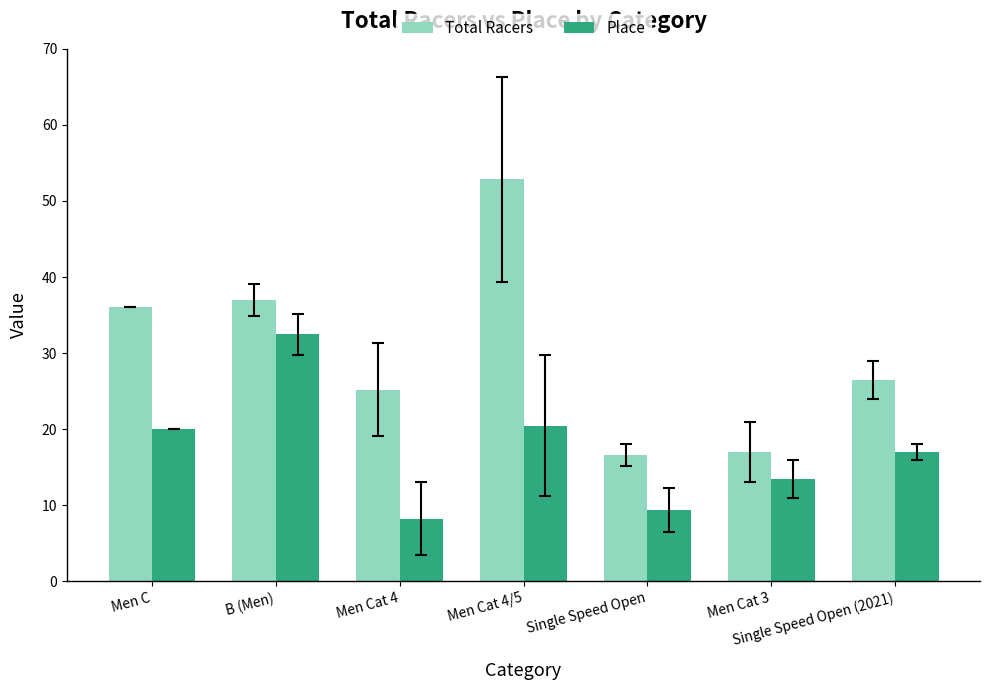

What is the label of the 3rd bar from the right?

Single Speed Open